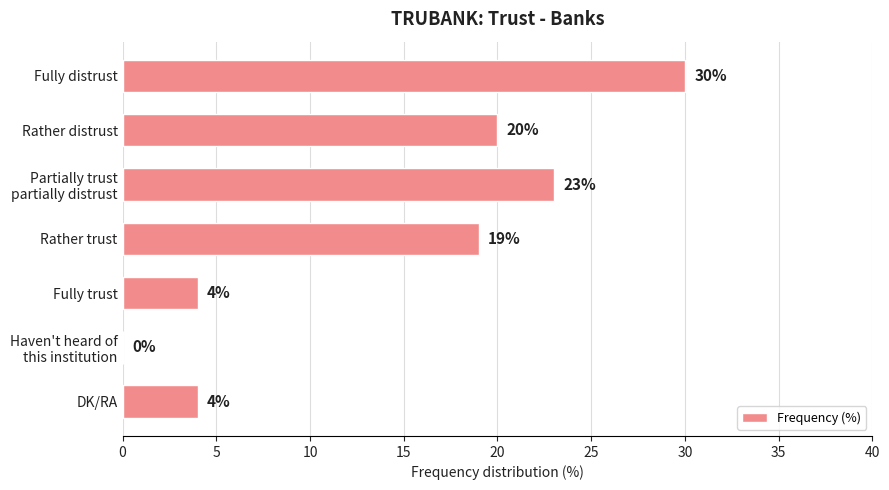

How many values are between 4 and 23?

5